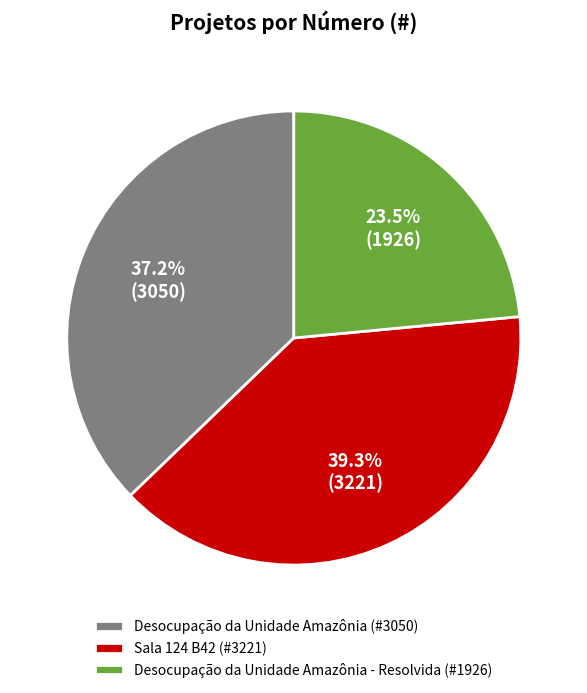

Count the number of slices in the pie.

3